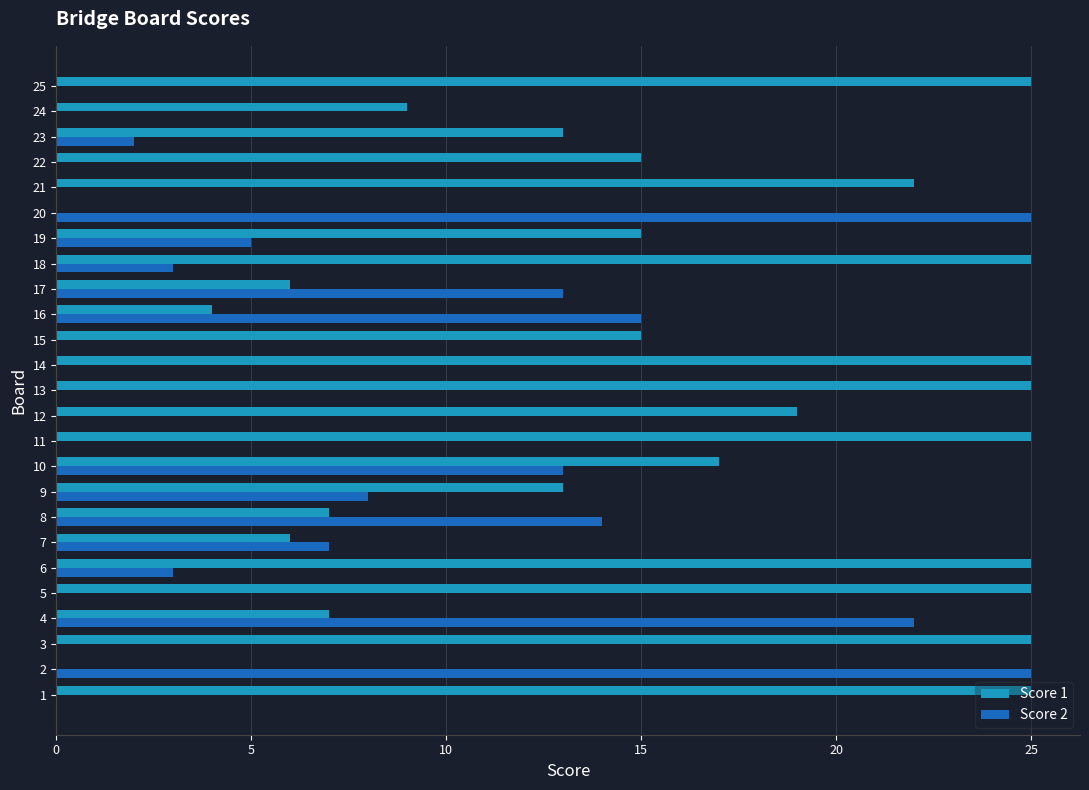

What is the sum of all Score 1 values?

393